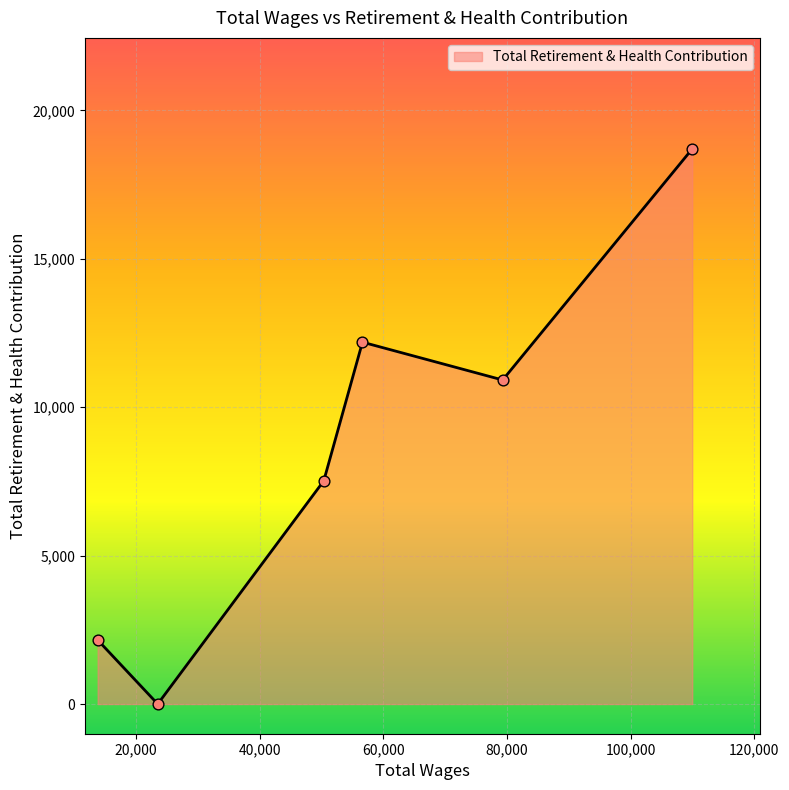

What is the maximum value shown in the chart?

18700